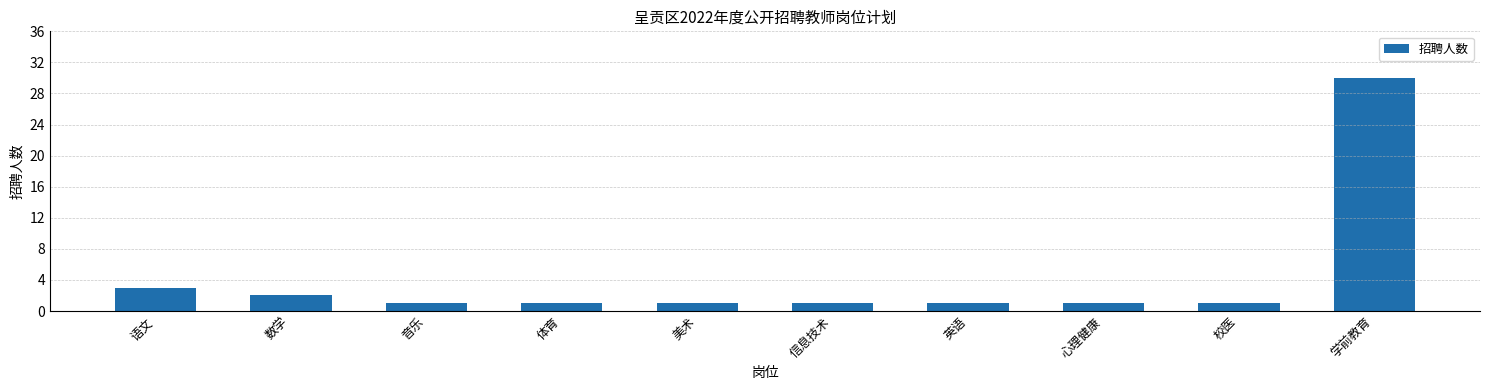

How many bars are there in total?

10